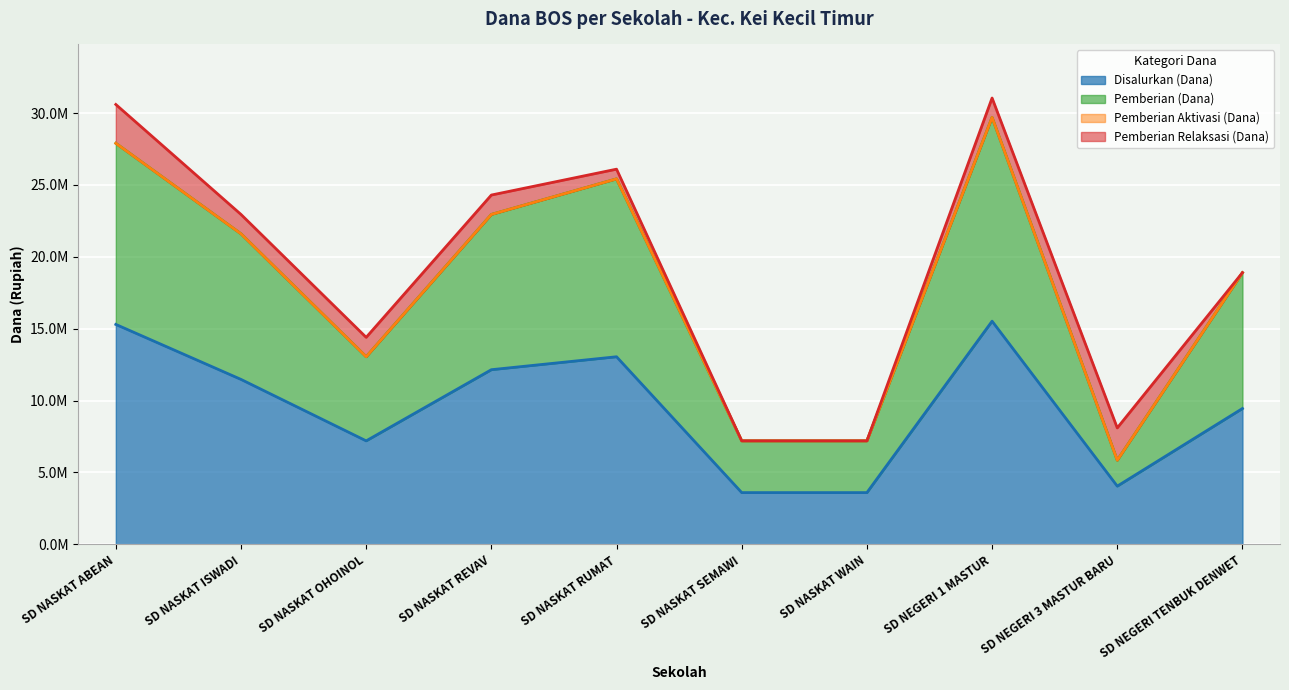

Does the chart display data point markers on the line(s)?

No